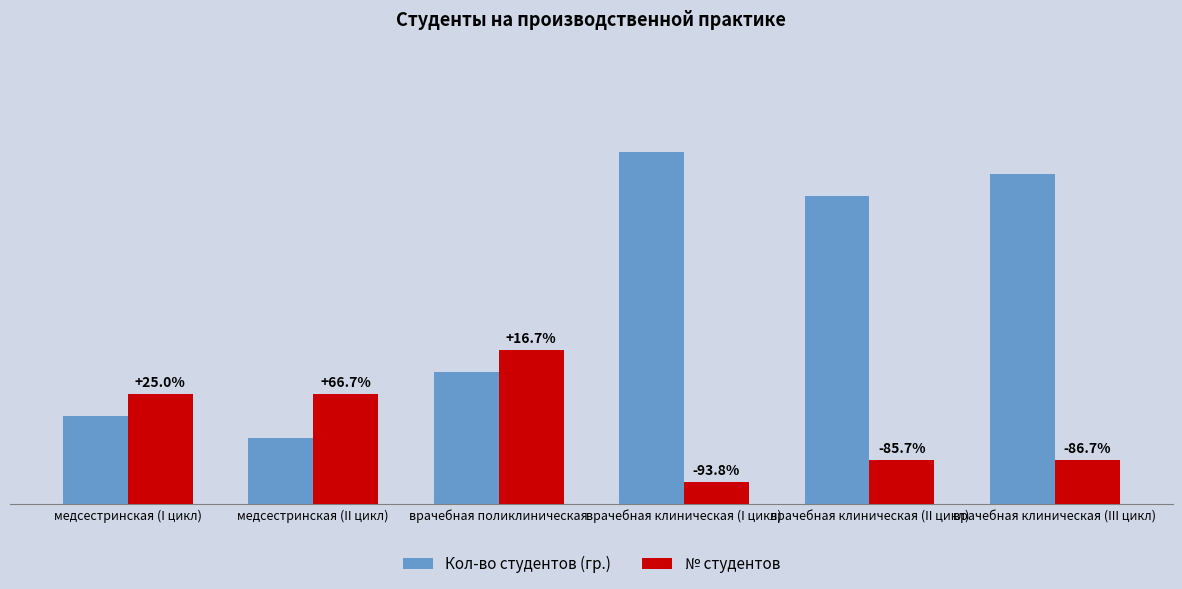

List the labels in order of № студентов value, largest first.

врачебная поликлиническая, медсестринская (I цикл), медсестринская (II цикл), врачебная клиническая (II цикл), врачебная клиническая (III цикл), врачебная клиническая (I цикл)